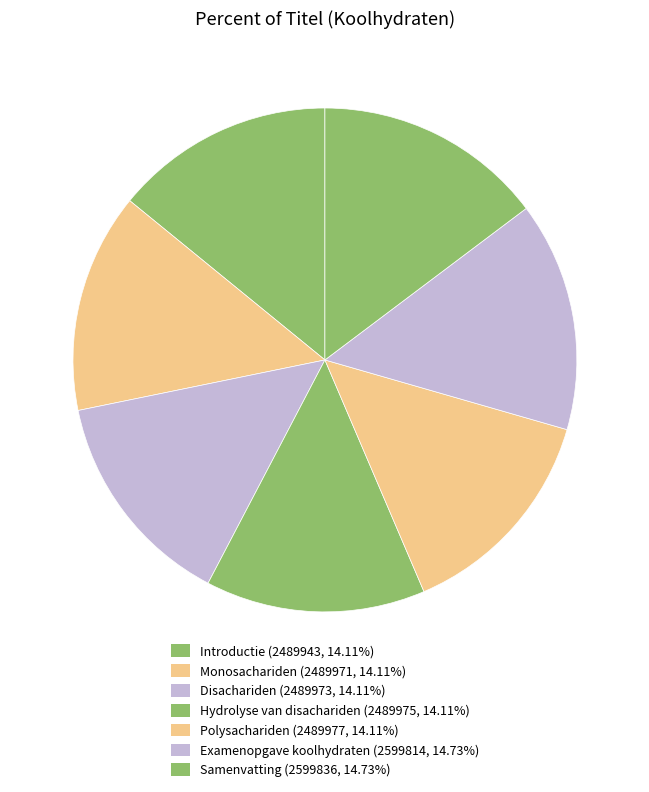

The Monosachariden slice represents 14% of the pie. True or false?

True